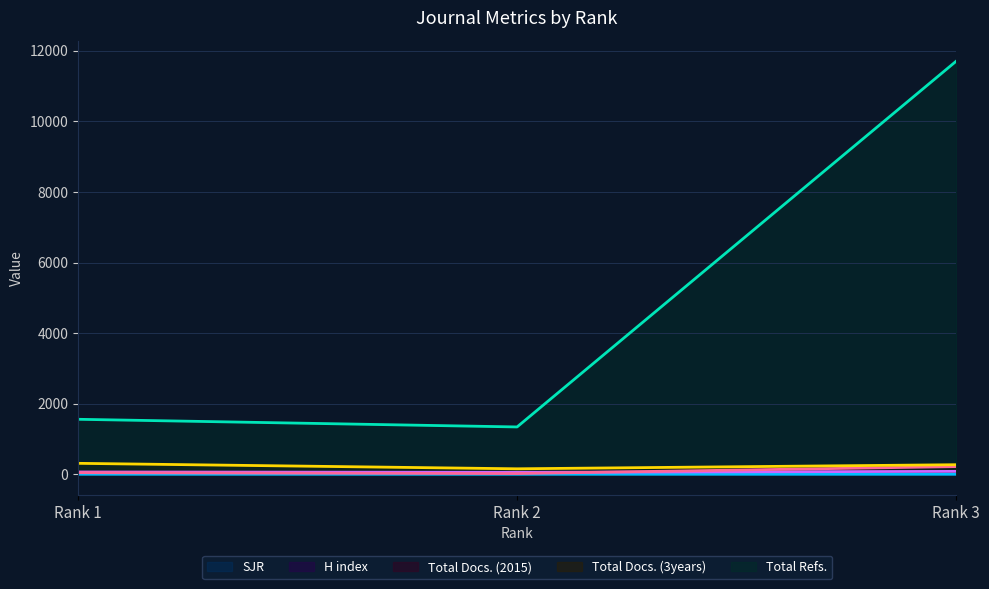

Which series has the largest total across all categories?

Total Refs.